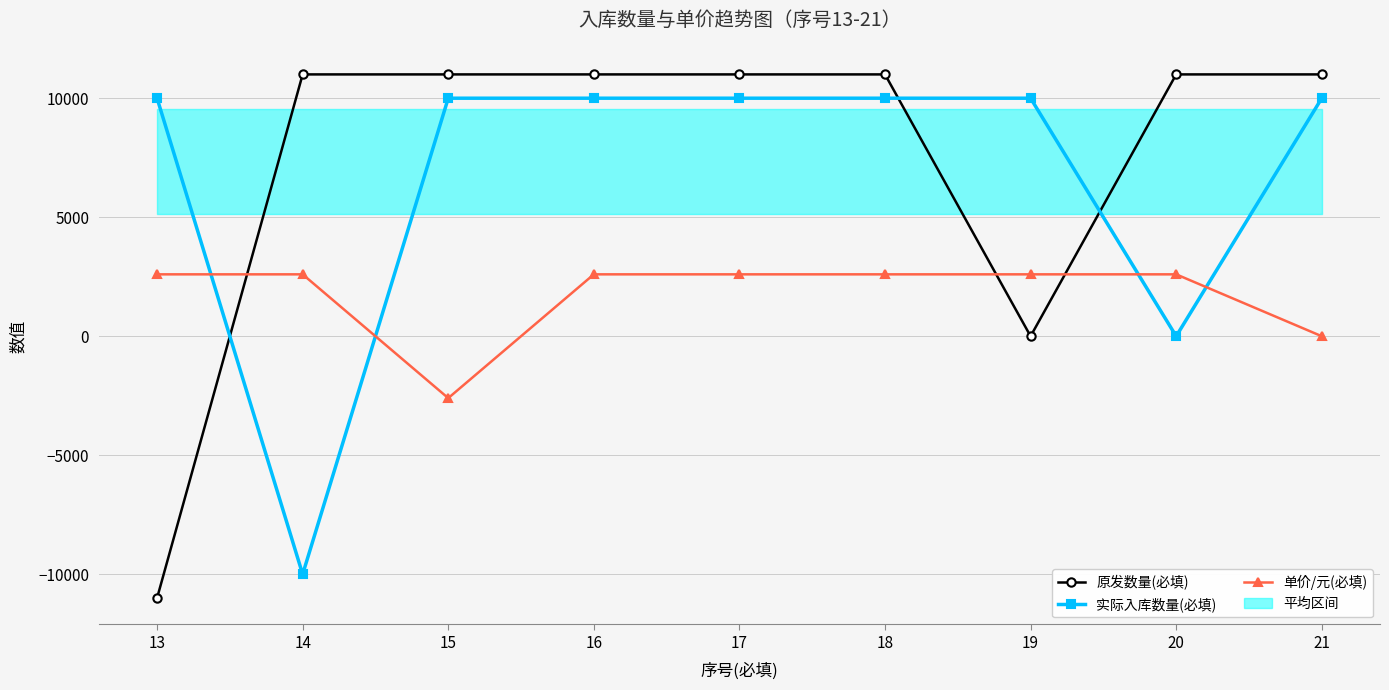

What is the maximum value for 单价/元(必填)?

2600.1